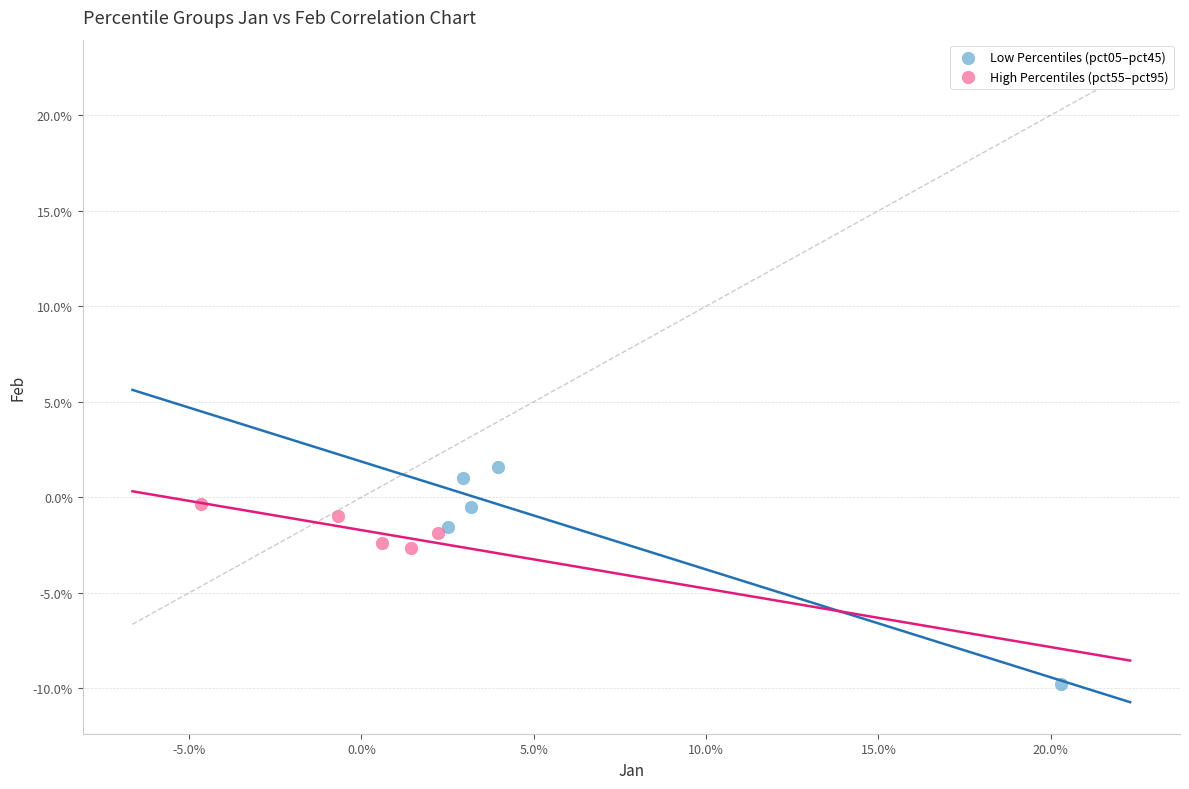

Which series reaches the minimum Y coordinate?

Low Percentiles (pct05–pct45)